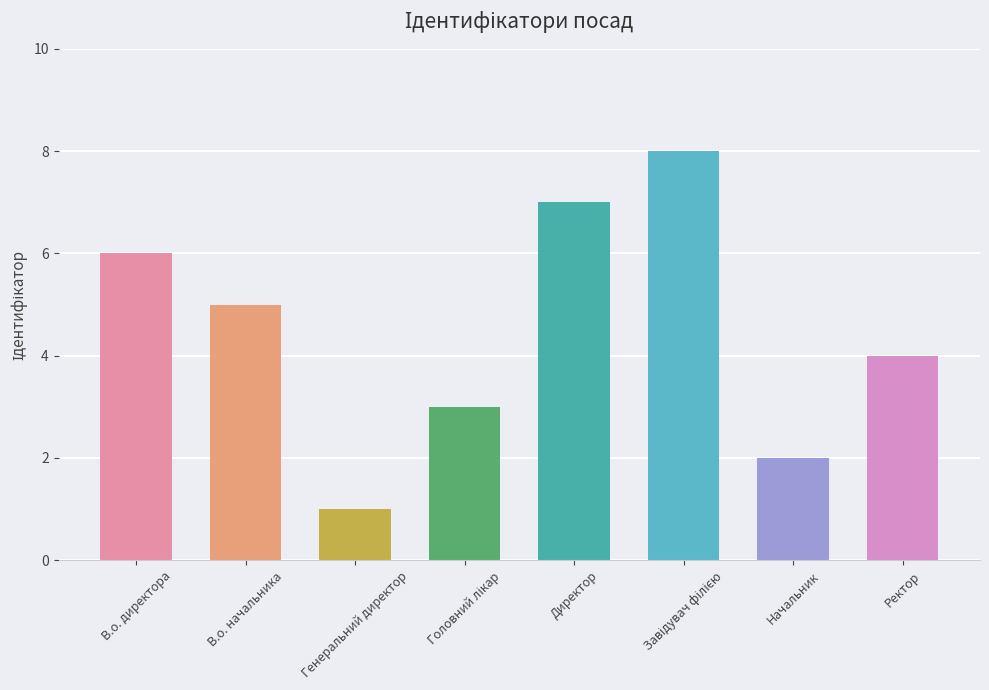

Does the chart contain stacked bars?

No